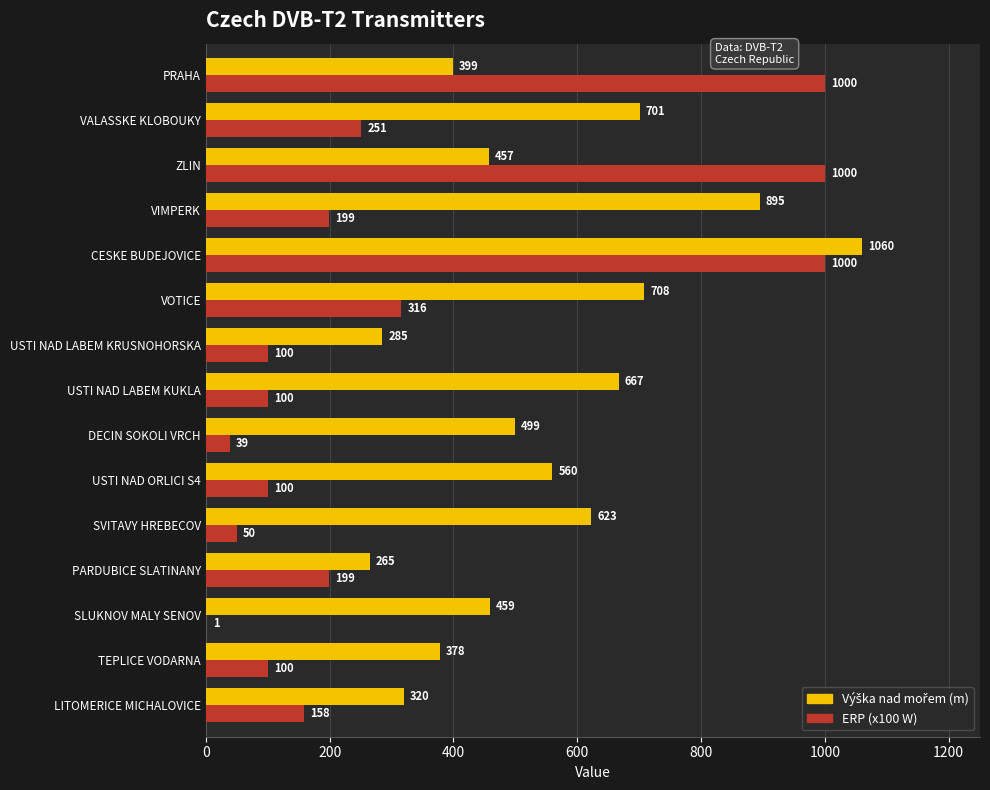

What value does the ERP (x100 W) series have at TEPLICE VODARNA?

100